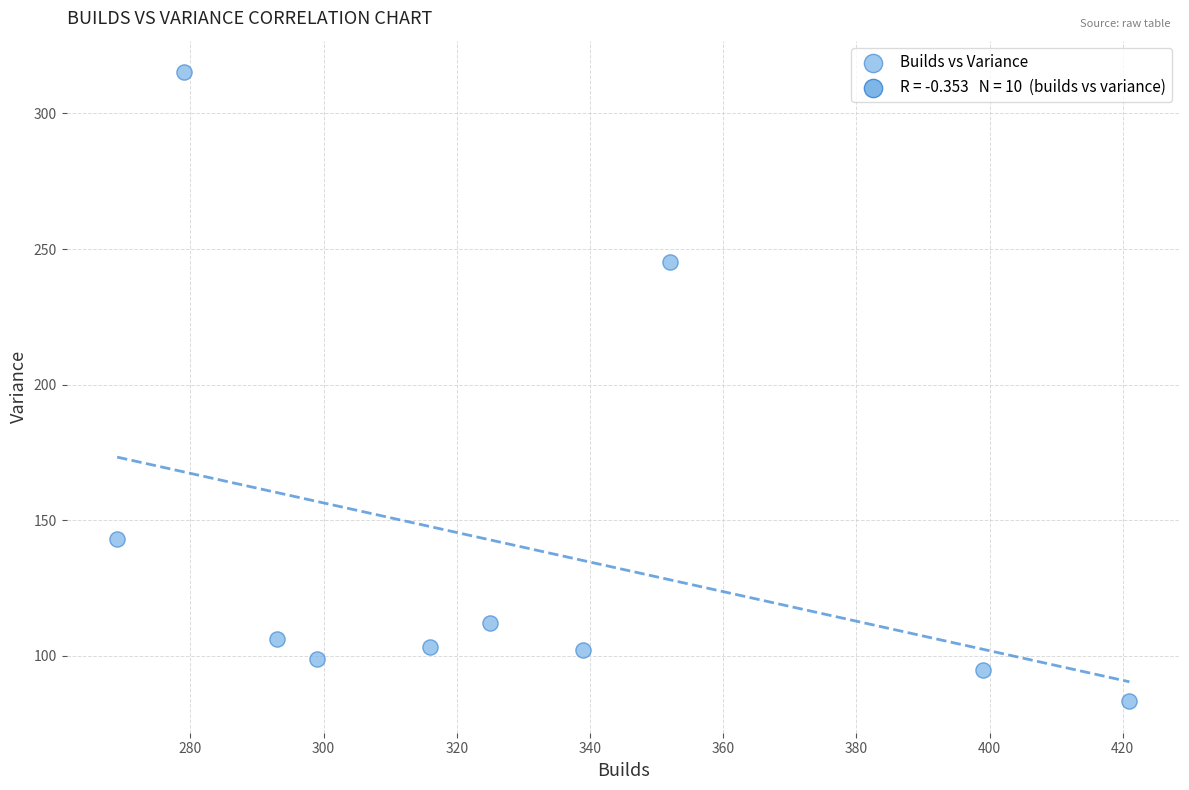

What is the average Y value?

140.5